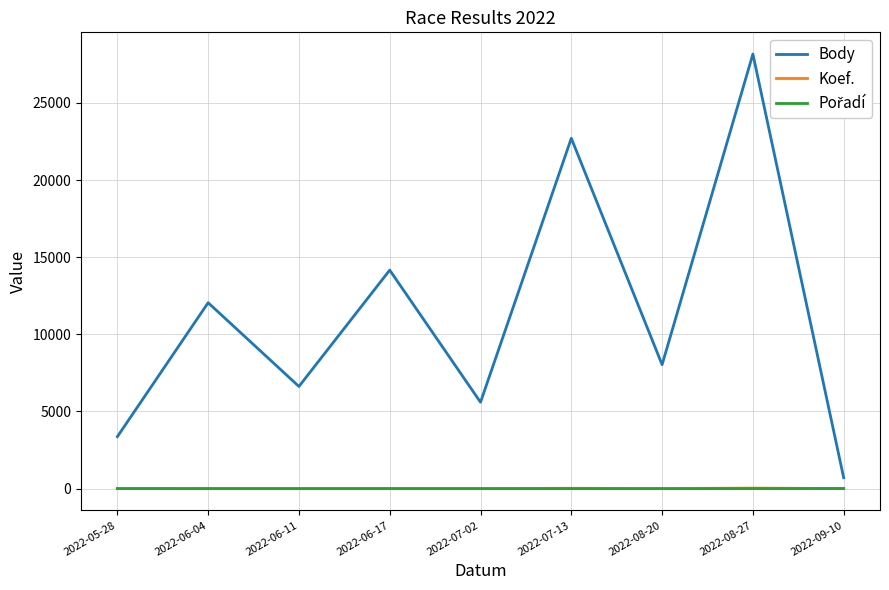

True or false: Body and Koef. cross at least once.

False